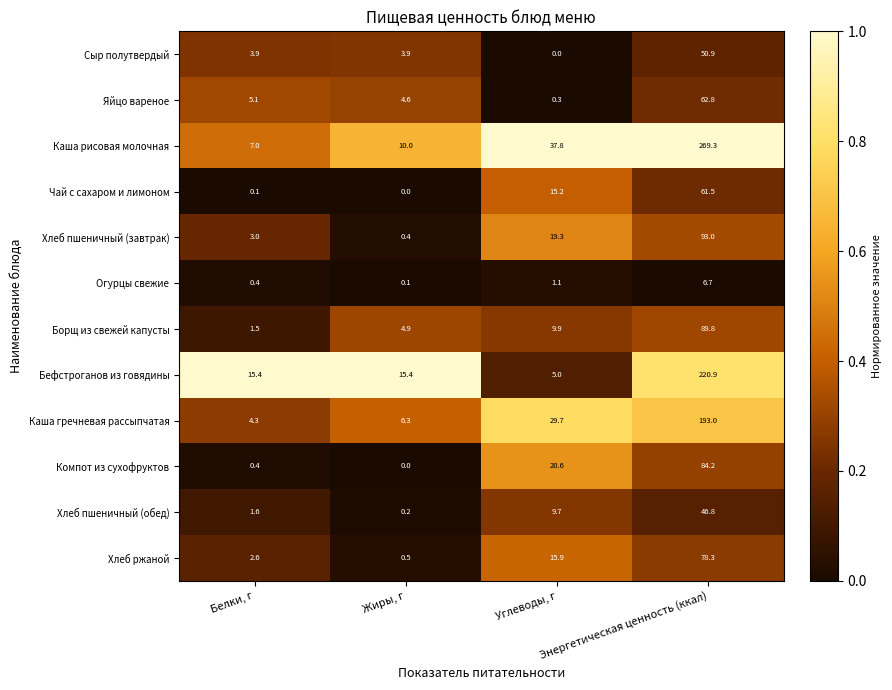

What is the sum of all Хлеб ржаной values?

97.3